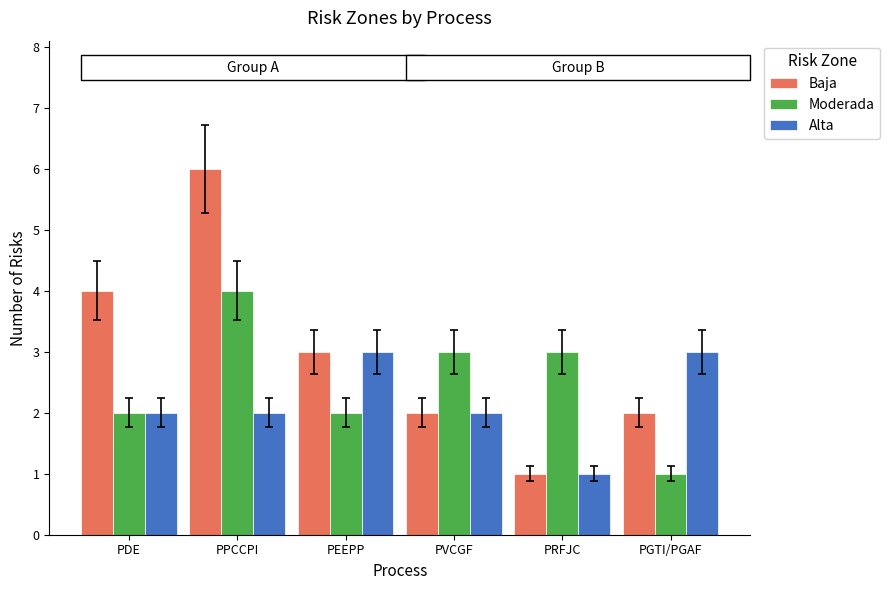

What position from the left is PVCGF?

4